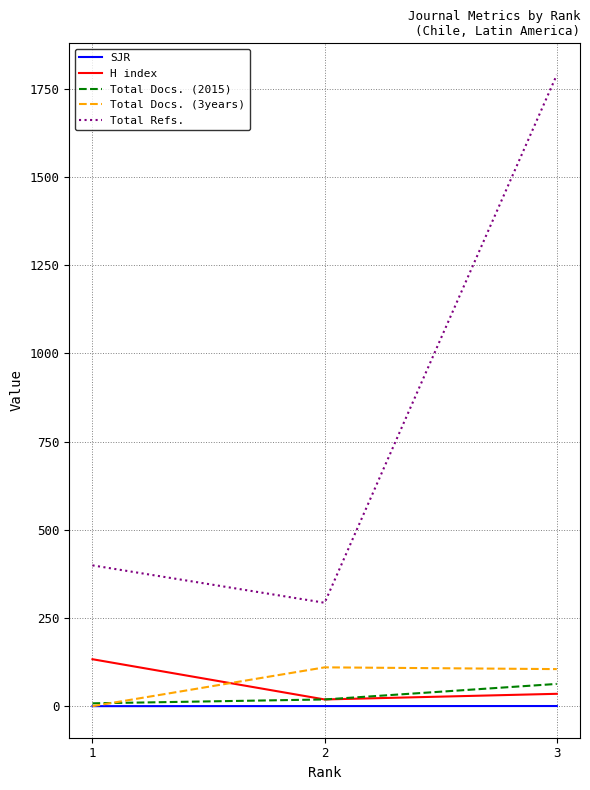

Is the value of SJR at 1 greater than the value of Total Refs. at 3?

No